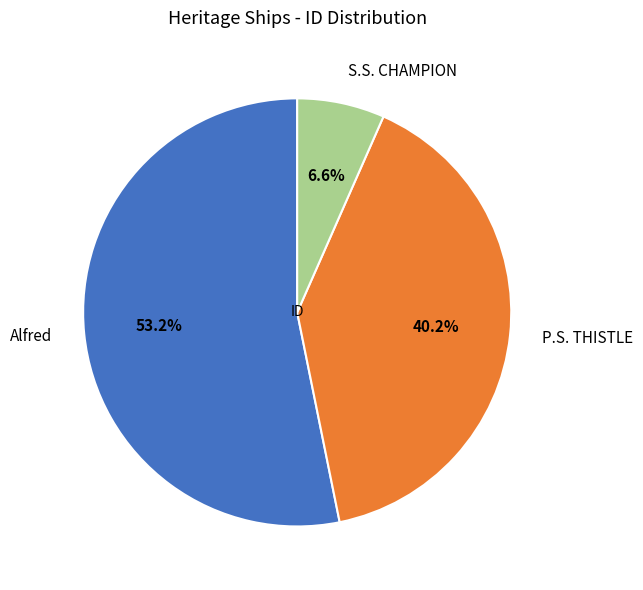

Approximately how many times larger is the value at Alfred compared to S.S. CHAMPION?

8.1